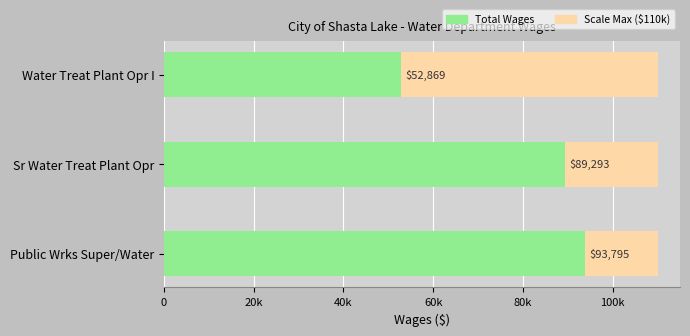

How many values are below 89293?

1